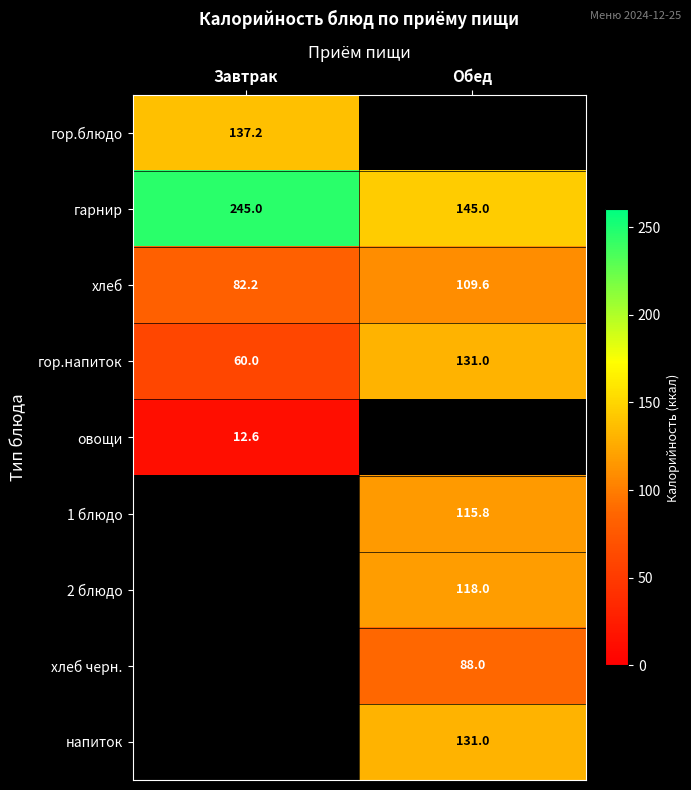

What is the difference between the highest and lowest values at Завтрак?

232.4